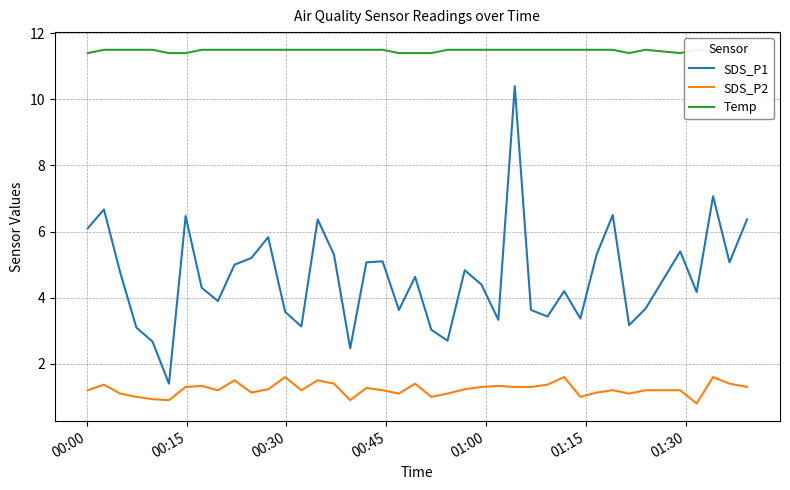

True or false: SDS_P1 and SDS_P2 cross at least once.

False